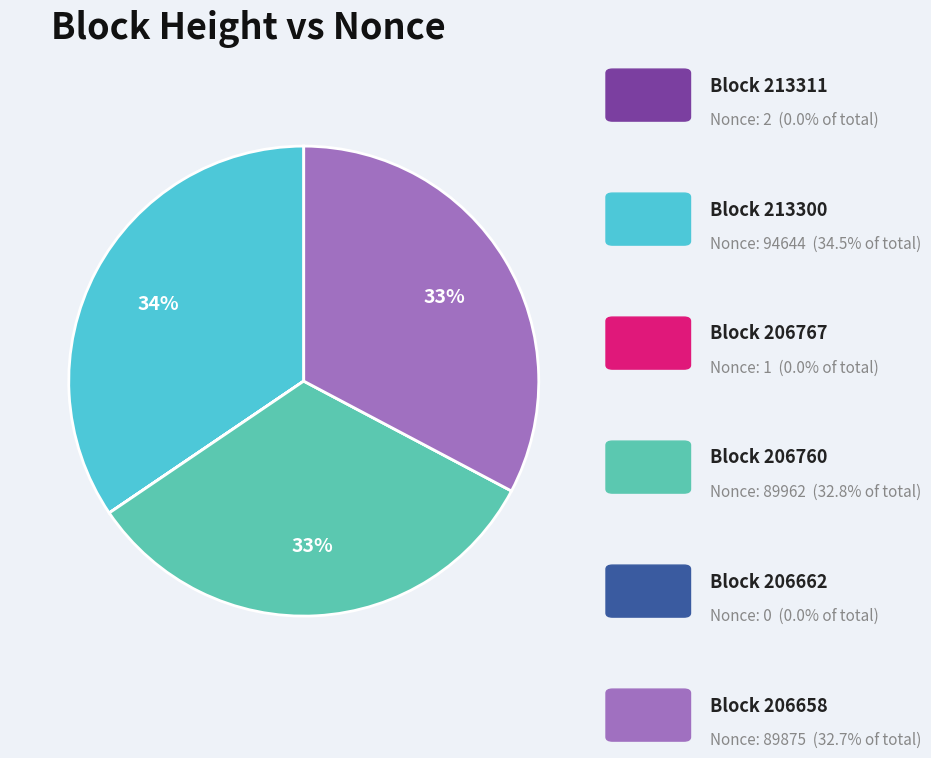

To the nearest percent, what is the difference between the largest and smallest slice percentages?

34%